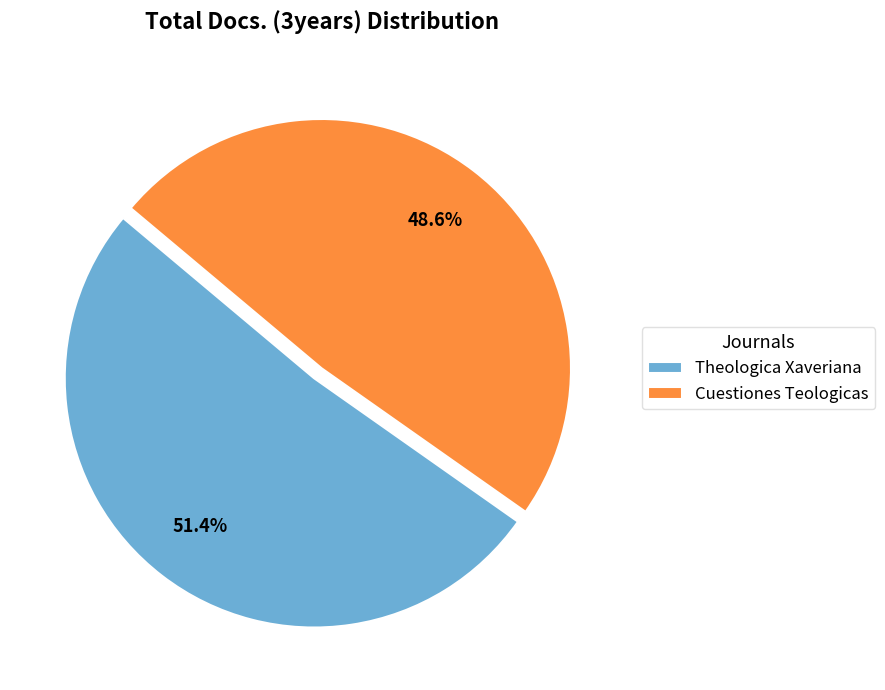

What is the largest slice in the pie chart?

Theologica Xaveriana